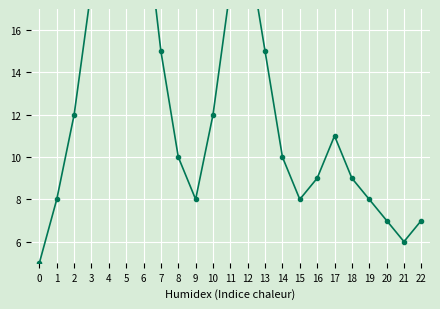

Reading left to right, extract all data points from this chart.

0=5	1=8	2=12	3=18	4=25	5=30	6=22	7=15	8=10	9=8	10=12	11=18	12=20	13=15	14=10	15=8	16=9	17=11	18=9	19=8	20=7	21=6	22=7